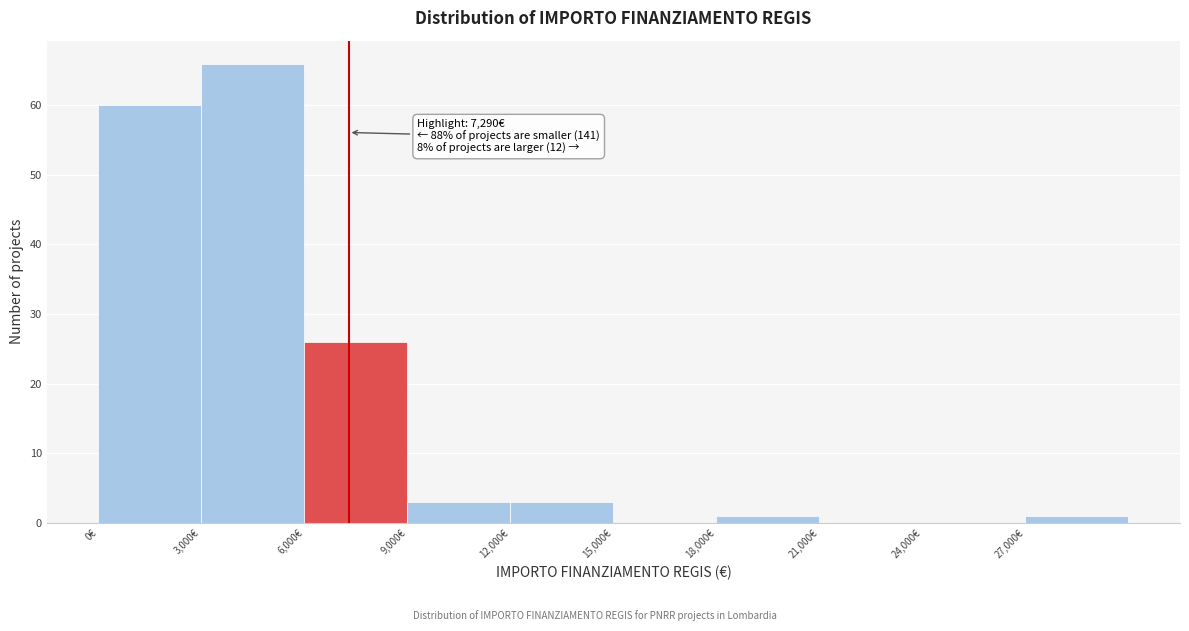

Which range on the x-axis has the tallest bar?

3000 to 6000